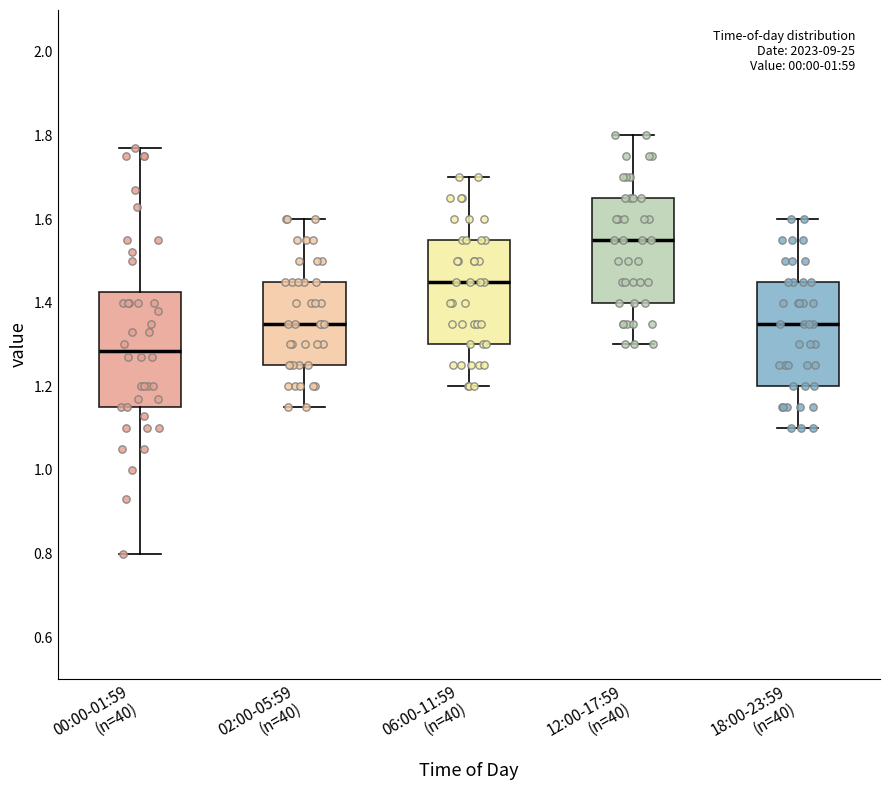

Reading left to right, read every box against the y-axis: the position of its median line, the range the box covers, and the ends of its whiskers. The values are not printed on the chart, so give them approximately, as read against the axis.

00:00-01:59 (n=40): median 1.28, box 1.16 to 1.42, whiskers 0.80 to 1.78
02:00-05:59 (n=40): median 1.36, box 1.26 to 1.46, whiskers 1.16 to 1.60
06:00-11:59 (n=40): median 1.46, box 1.30 to 1.56, whiskers 1.20 to 1.70
12:00-17:59 (n=40): median 1.56, box 1.40 to 1.66, whiskers 1.30 to 1.80
18:00-23:59 (n=40): median 1.36, box 1.20 to 1.46, whiskers 1.10 to 1.60